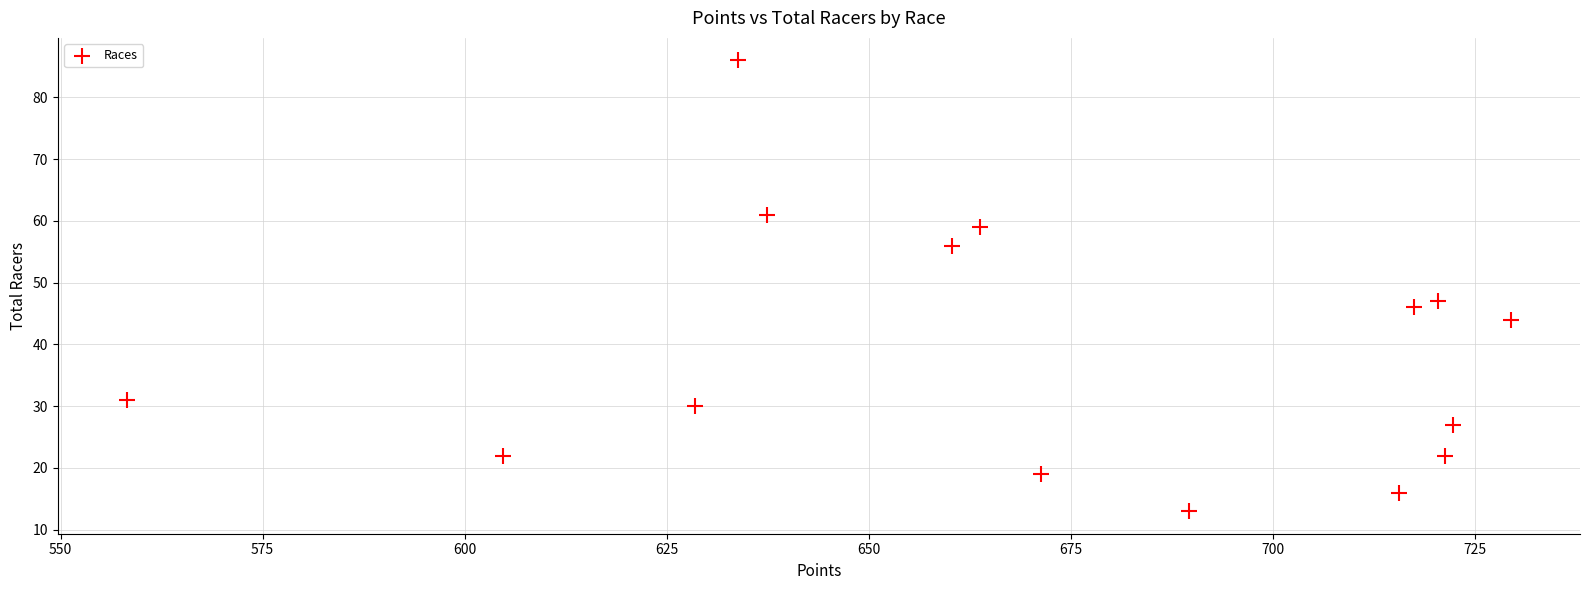

What Y value in the scatter plot is closest to 49?

47